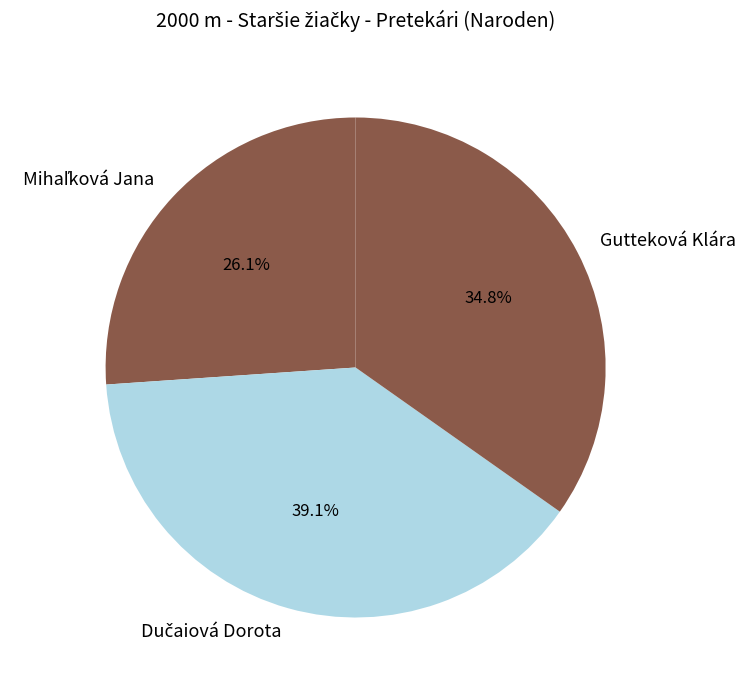

Is it true that Gutteková Klára is 40% of the pie?

False